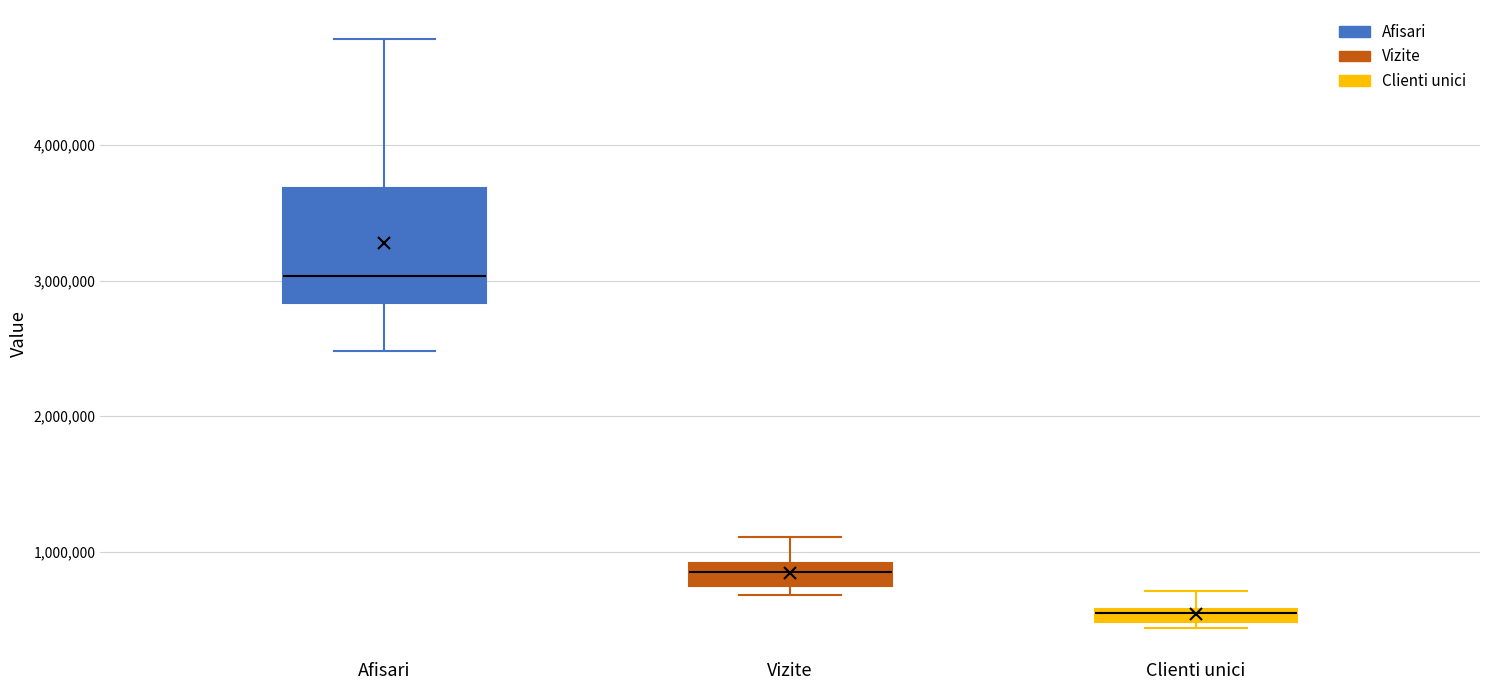

Which box is the tallest, from its lower edge to its upper edge?

Afisari